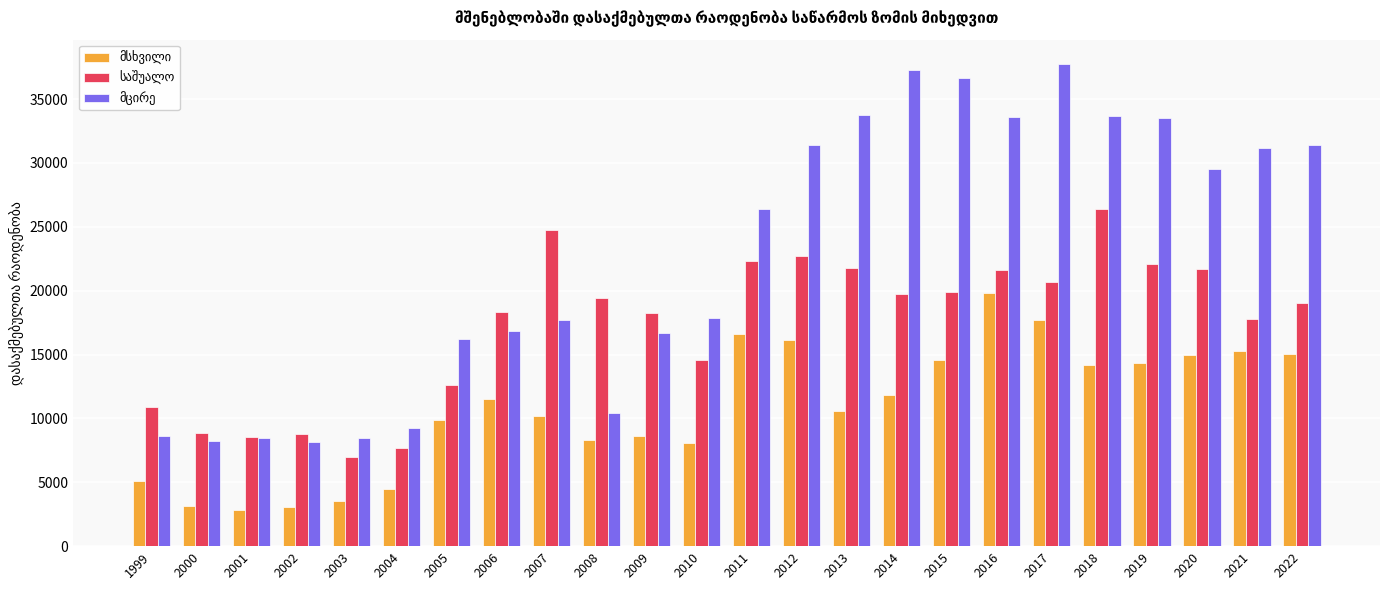

What is the total value across all series at 1999?

24618